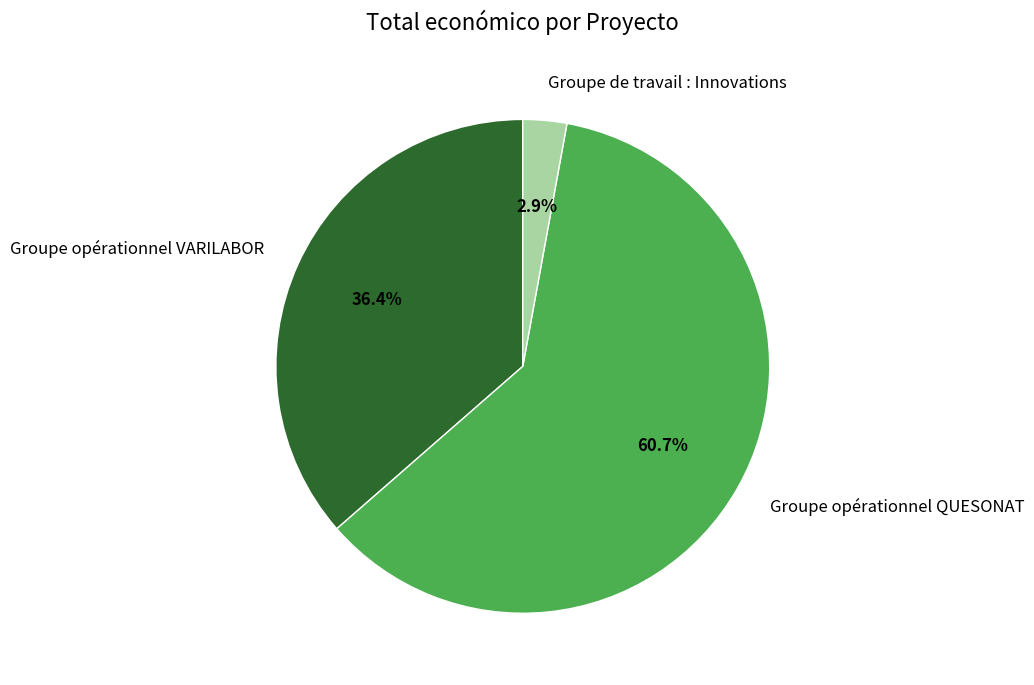

Which slice is the smallest?

Groupe de travail : Innovations